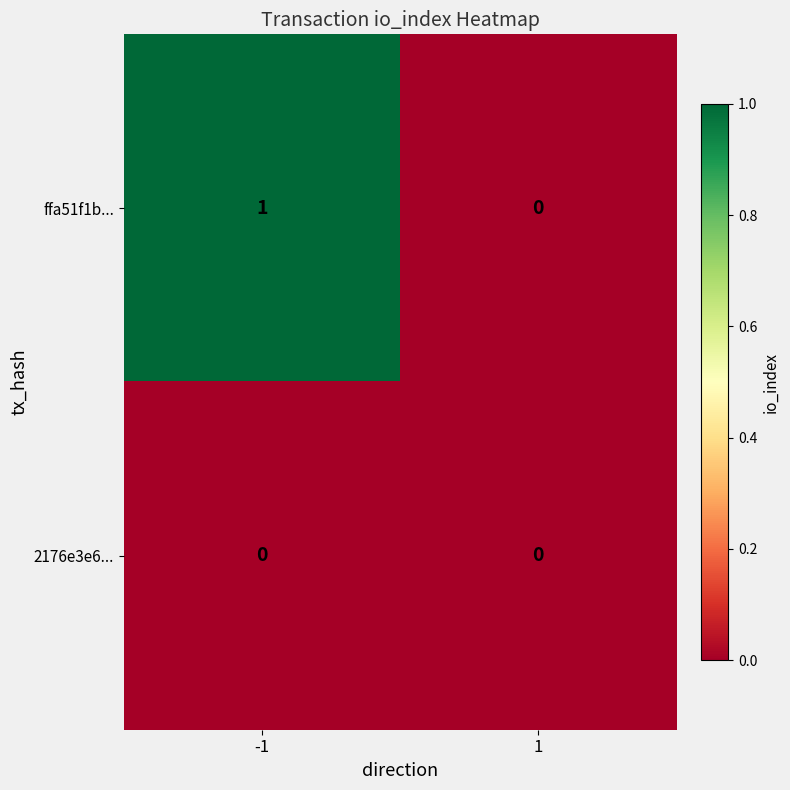

Reading right to left, extract all data points from this chart.

ffa51f1b...: 0	1
2176e3e6...: 0	0